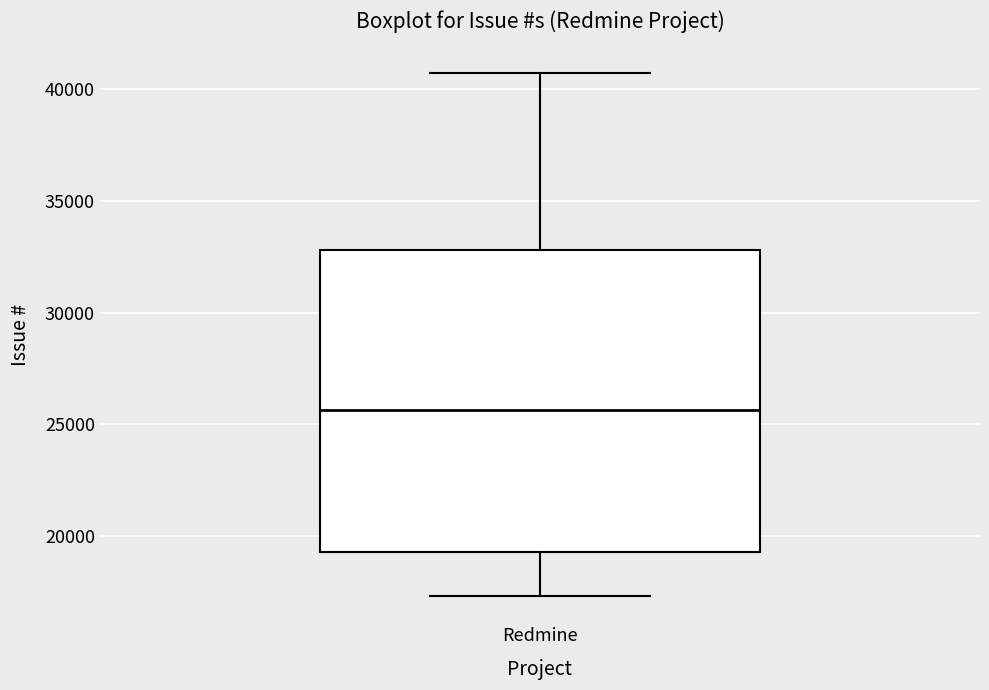

Where is the lower edge of the box for Redmine on the y-axis? The values are not printed on the chart, so give them approximately, as read against the axis.

19500